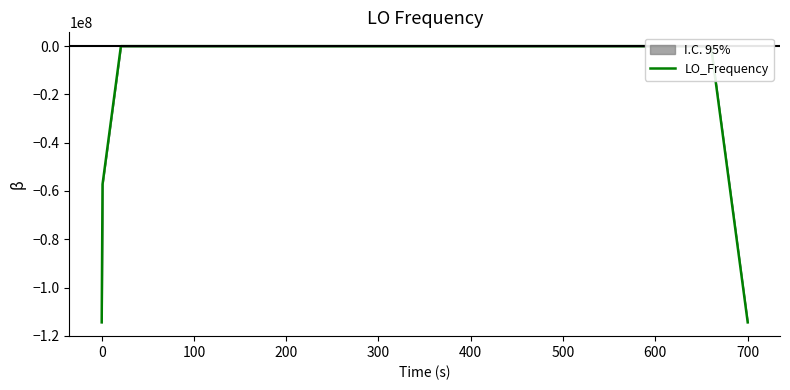

At which label does the data first exceed 0?

100